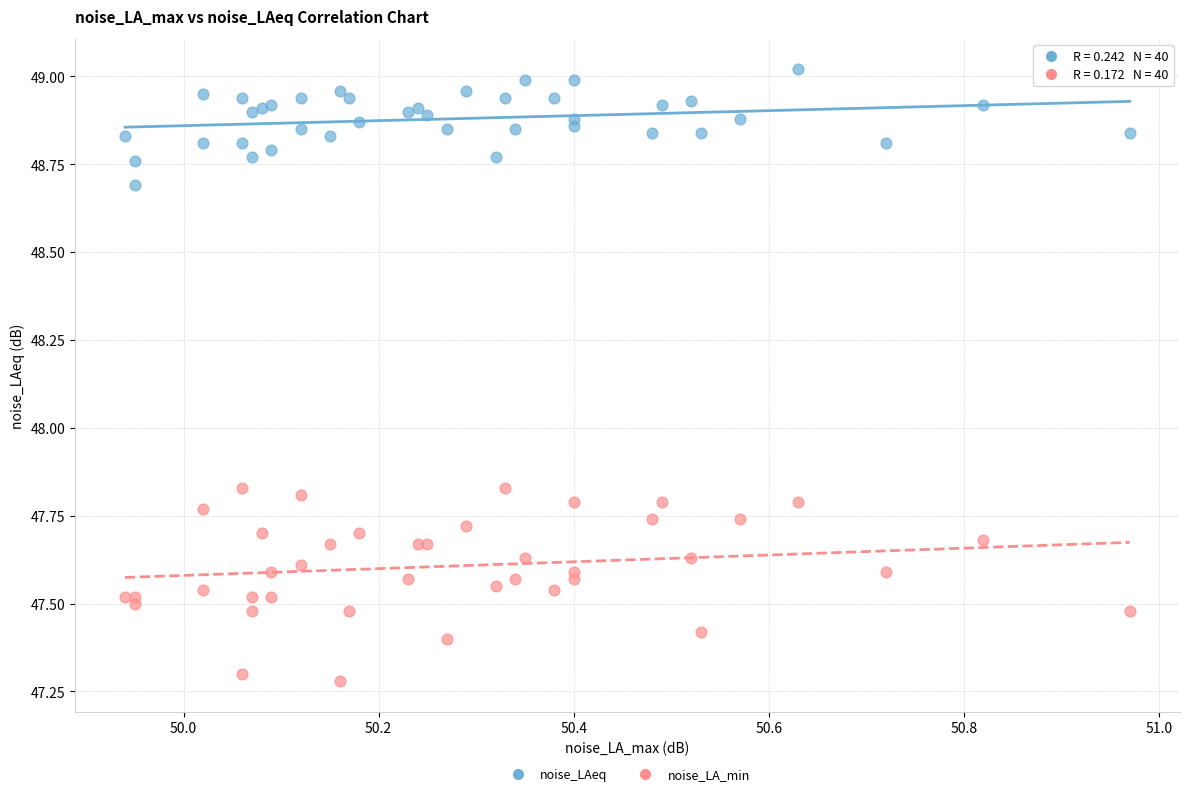

Which series reaches the minimum Y coordinate?

noise_LA_min